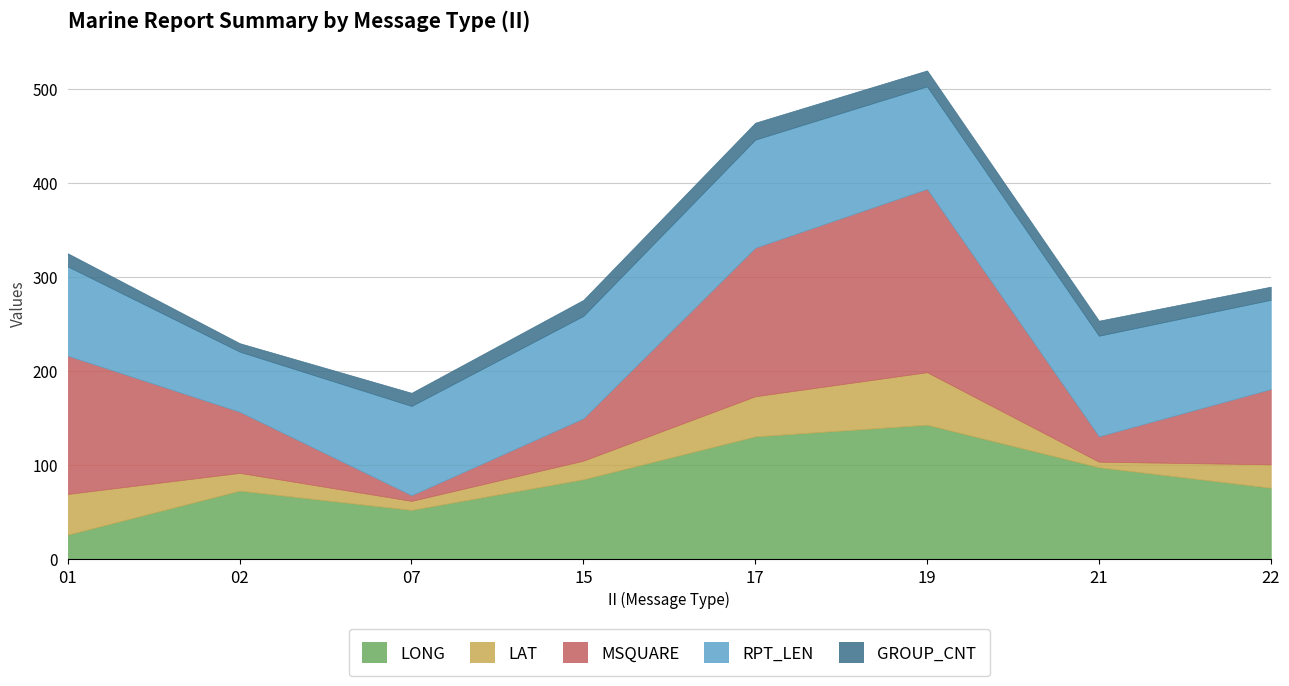

Does the chart display data point markers on the line(s)?

No